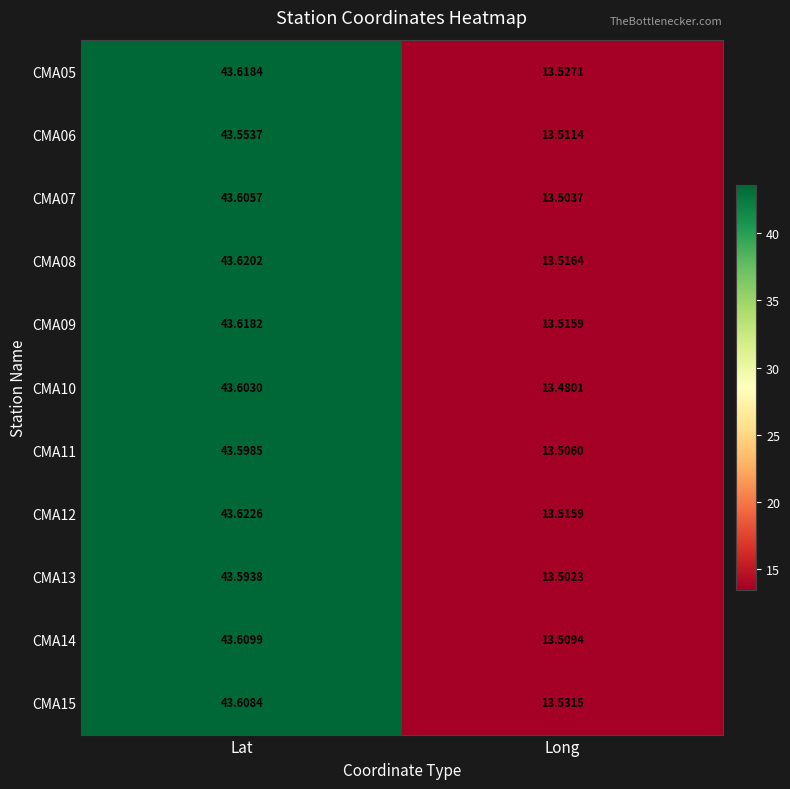

At which category is the sum across all series the highest?

Lat